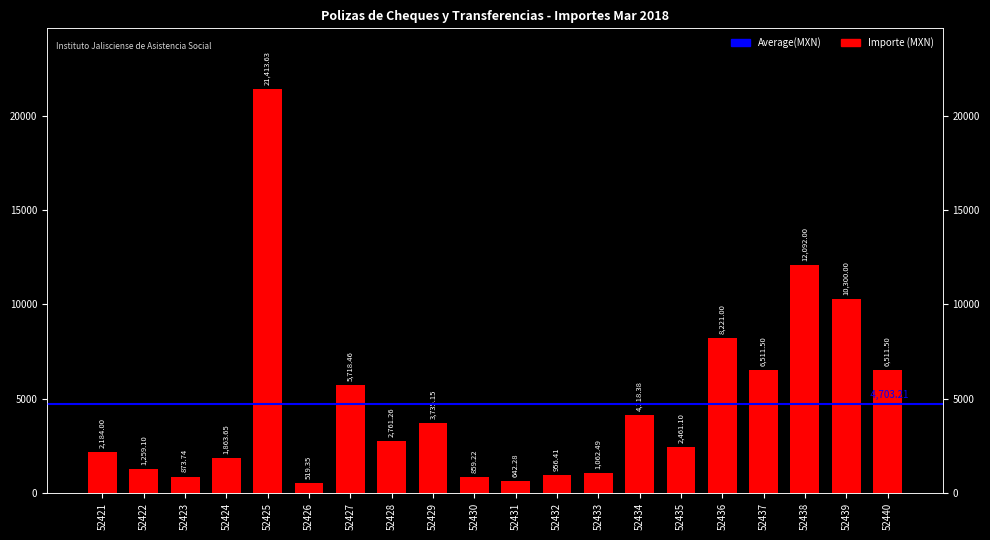

Is it true that the value at 52428 is 2761.3?

True